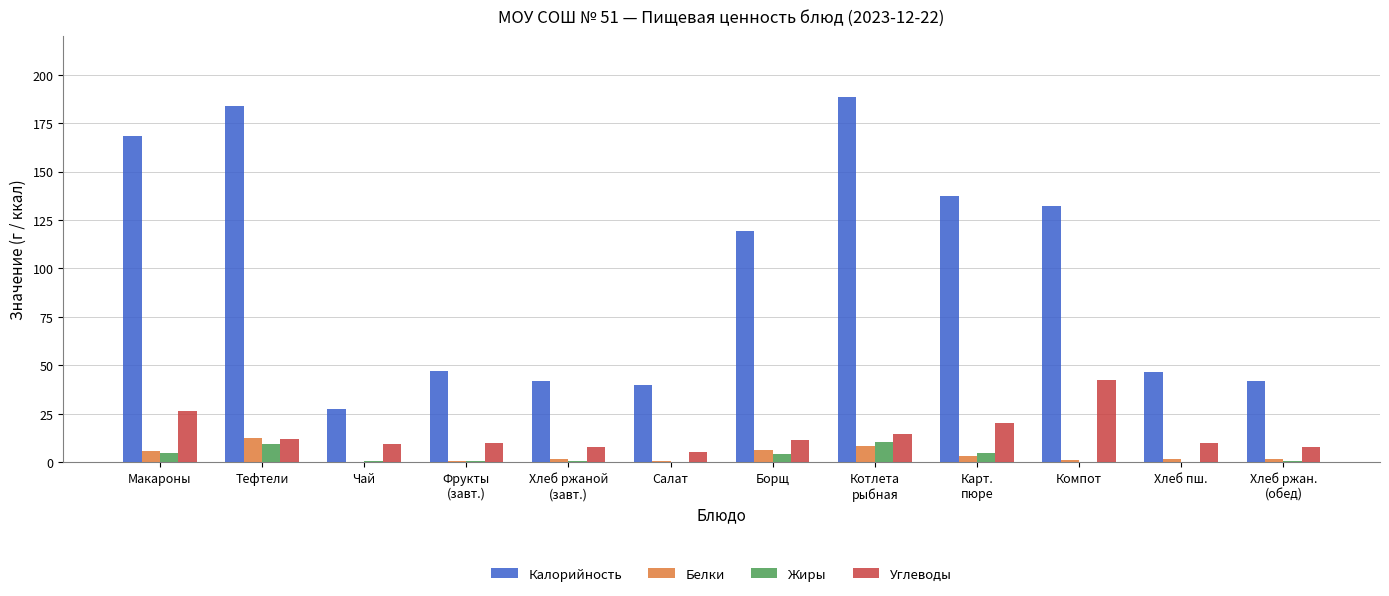

What is the average value of the Жиры series?

3.0